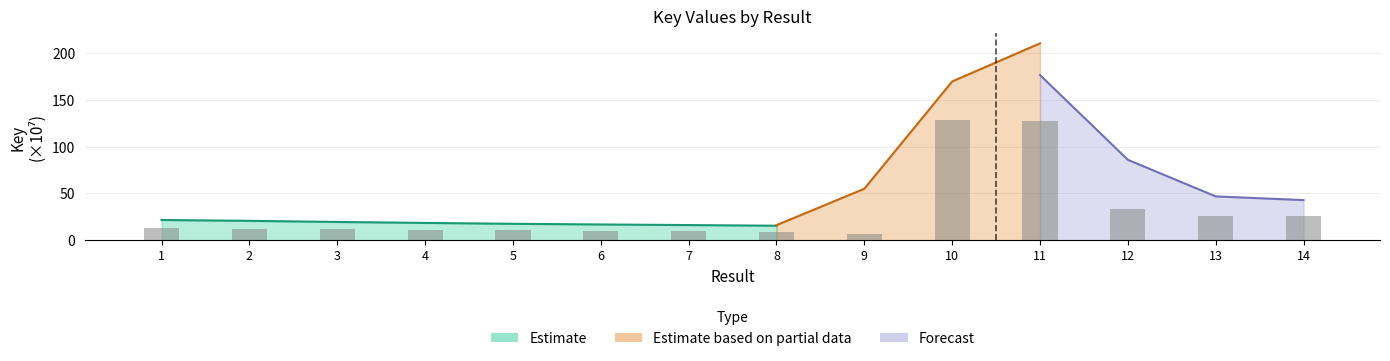

What is the value of the 3rd bar from the left?

11.6